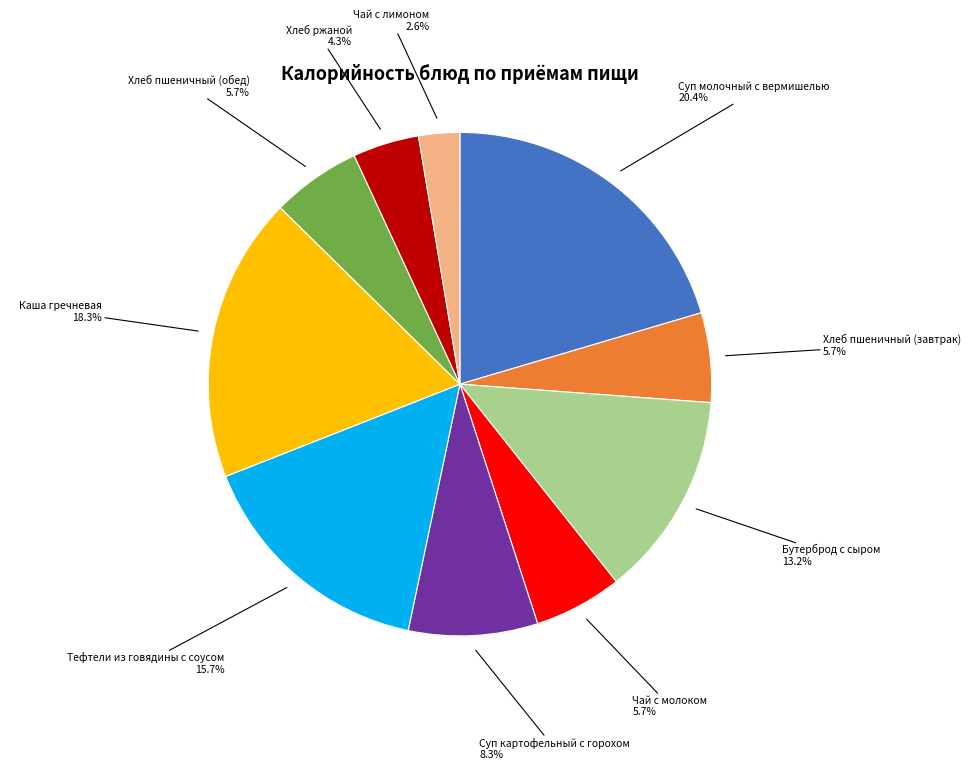

Do Каша гречневая and Бутерброд с сыром together represent more than half of the pie?

No